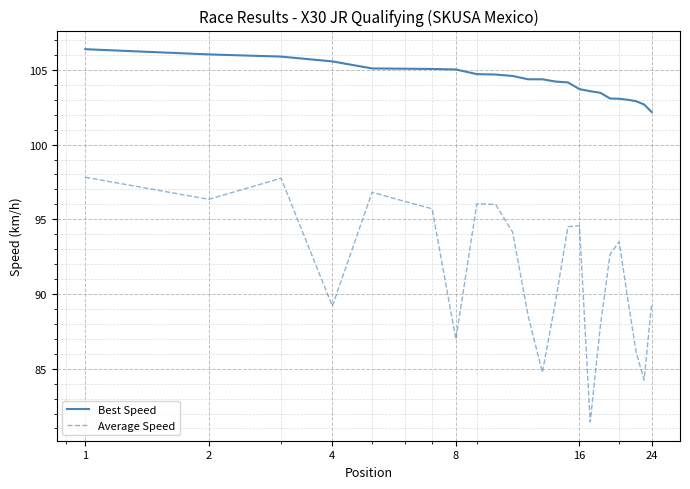

What is the difference between the second highest and minimum values in the Average Speed series?

16.3